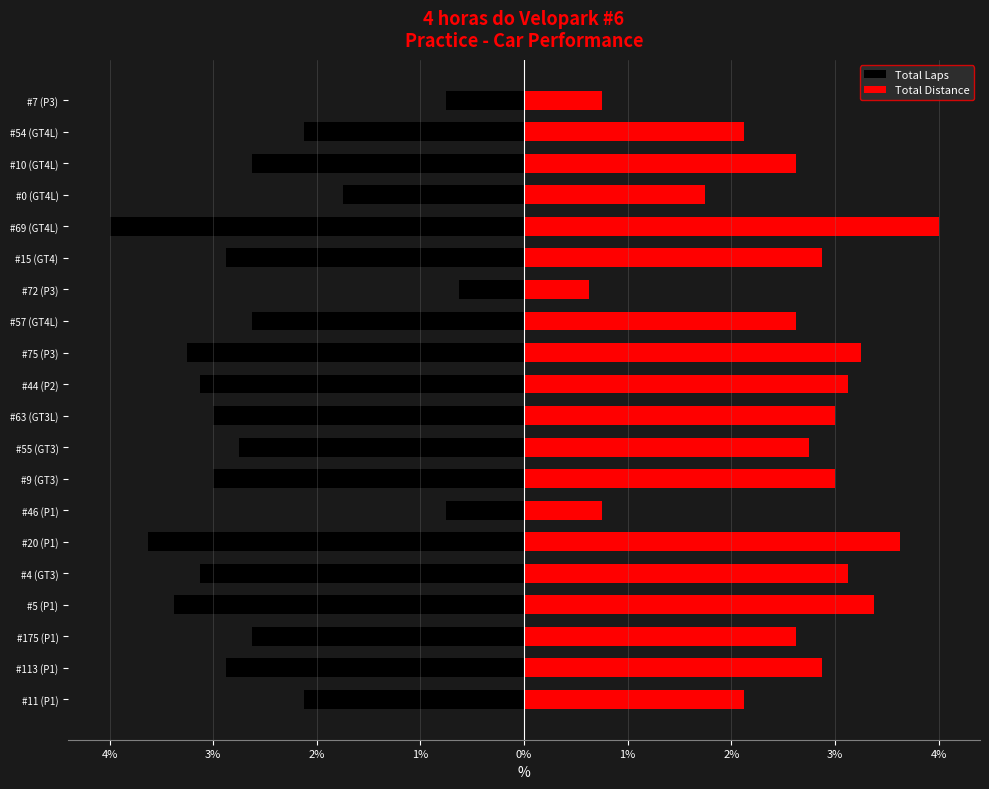

Rank the series at #46 (P1) from lowest to highest value.

Total Laps, Total Distance